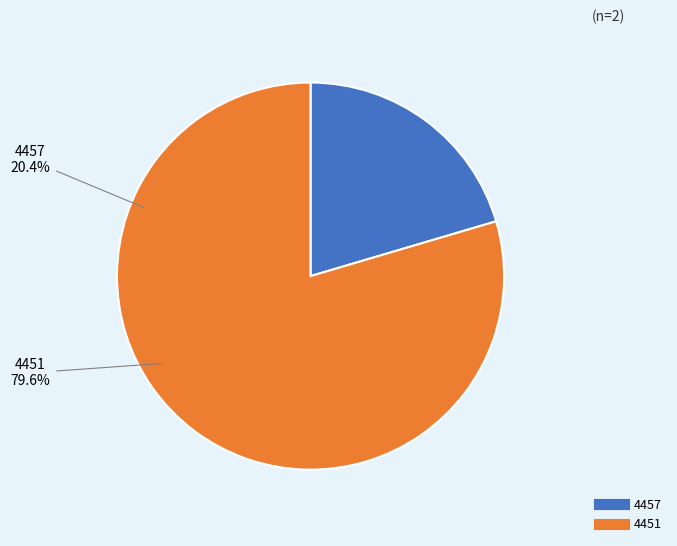

Which category has the smallest portion of the pie?

4457